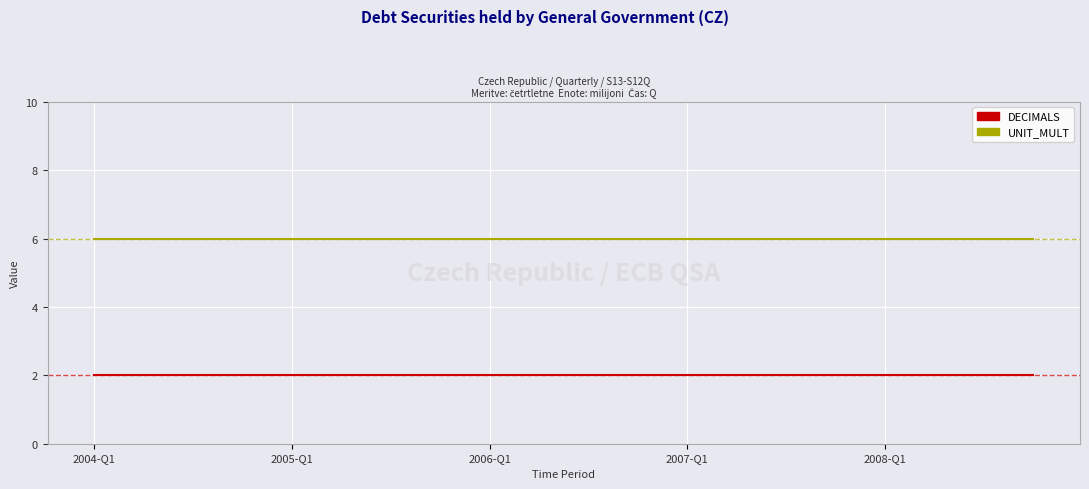

True or false: DECIMALS and UNIT_MULT cross at least once.

False